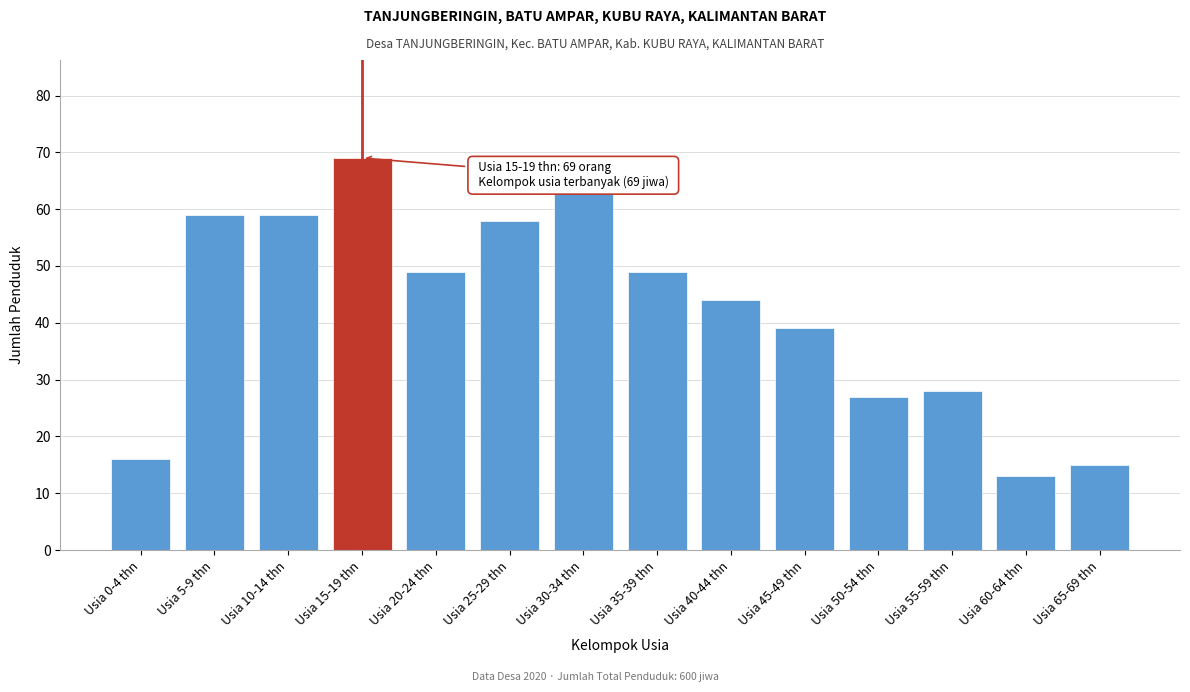

Reading left to right, extract all data points from this chart.

Usia 0-4 thn=16	Usia 5-9 thn=59	Usia 10-14 thn=59	Usia 15-19 thn=69	Usia 20-24 thn=49	Usia 25-29 thn=58	Usia 30-34 thn=63	Usia 35-39 thn=49	Usia 40-44 thn=44	Usia 45-49 thn=39	Usia 50-54 thn=27	Usia 55-59 thn=28	Usia 60-64 thn=13	Usia 65-69 thn=15